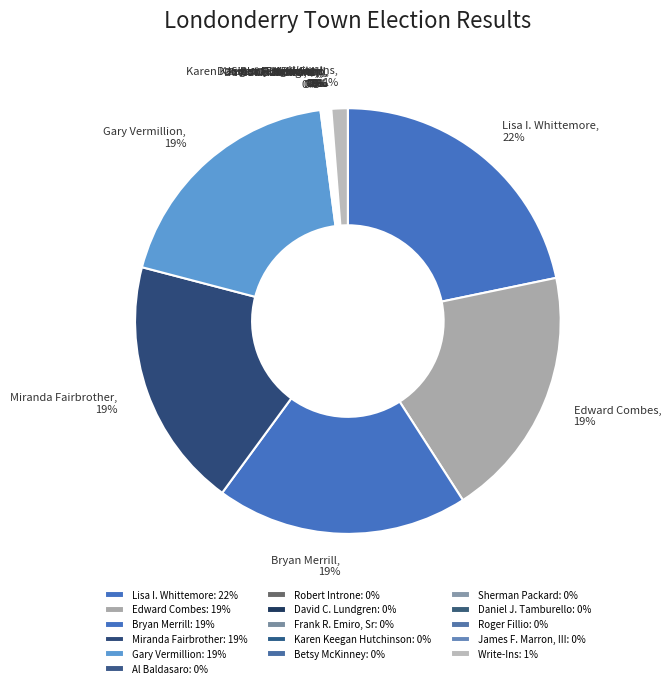

Does any single category account for the majority?

No